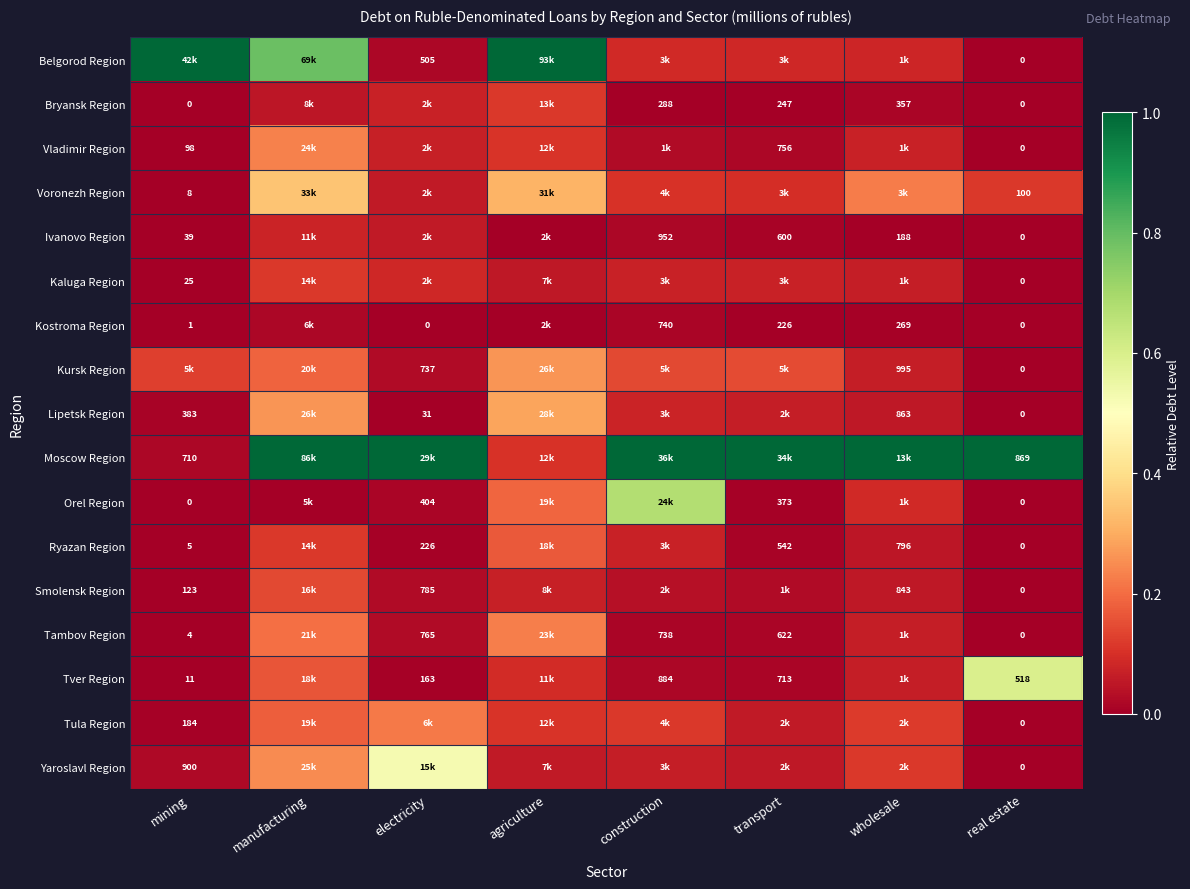

Is the value of Moscow Region at real estate greater than the value of Lipetsk Region at wholesale?

Yes